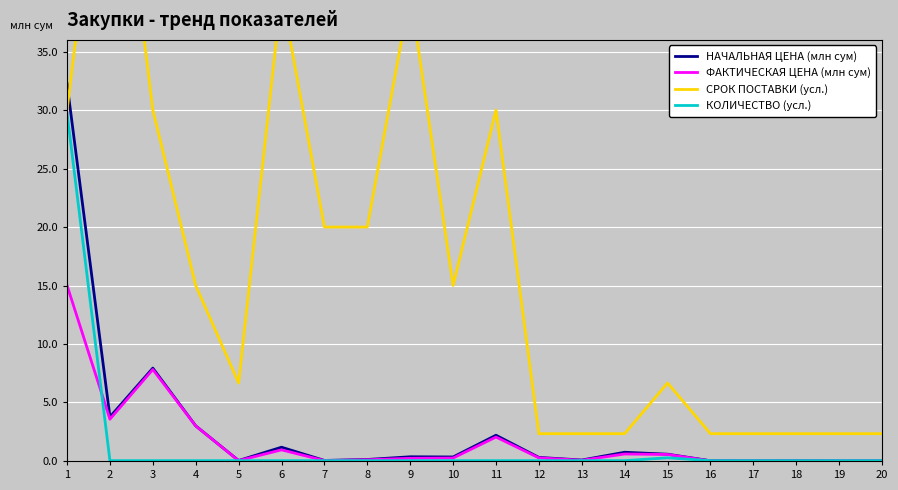

At which label is ФАКТИЧЕСКАЯ ЦЕНА (млн сум) closest to 7?

3